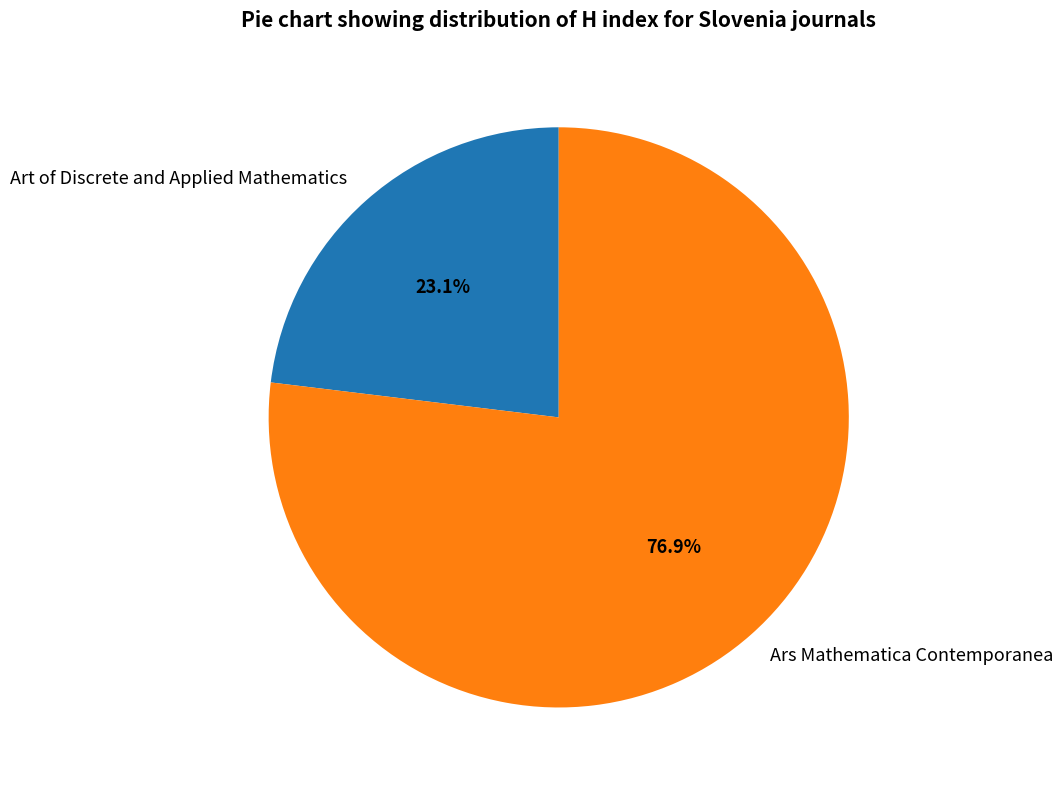

Combined, what portion of the pie is Ars Mathematica Contemporanea and Art of Discrete and Applied Mathematics?

100.0%